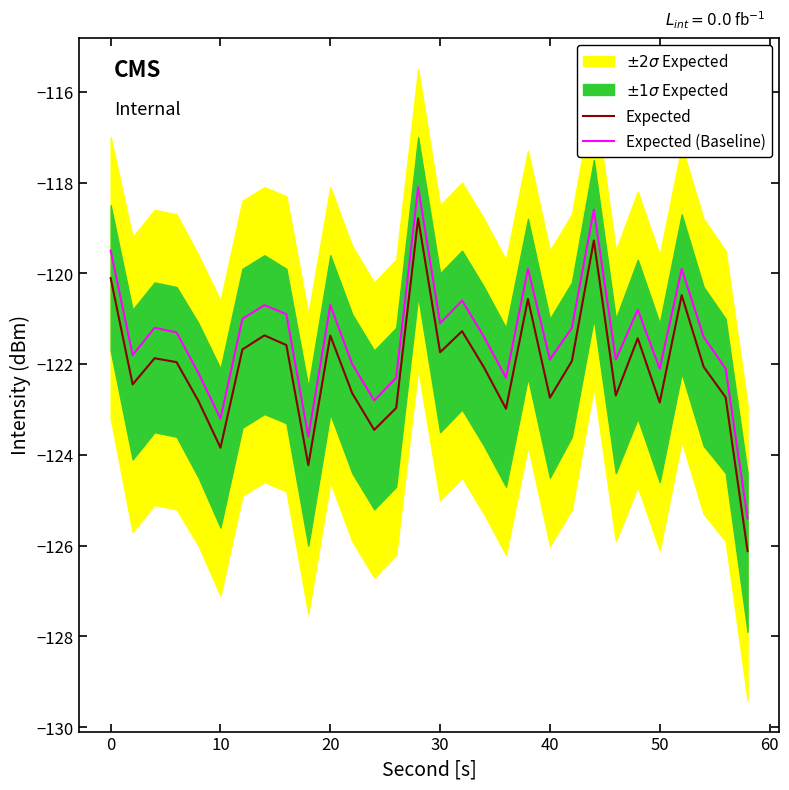

What is the highest value of the Expected (Baseline) series?

-118.1